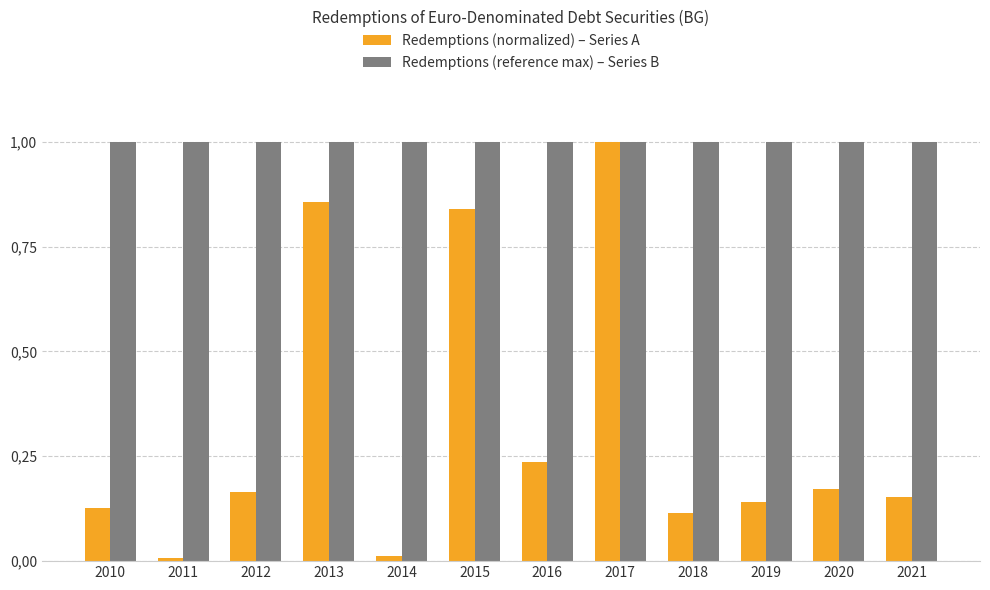

Between 2012 and 2016, which series saw the biggest shift?

Redemptions (normalized) – Series A